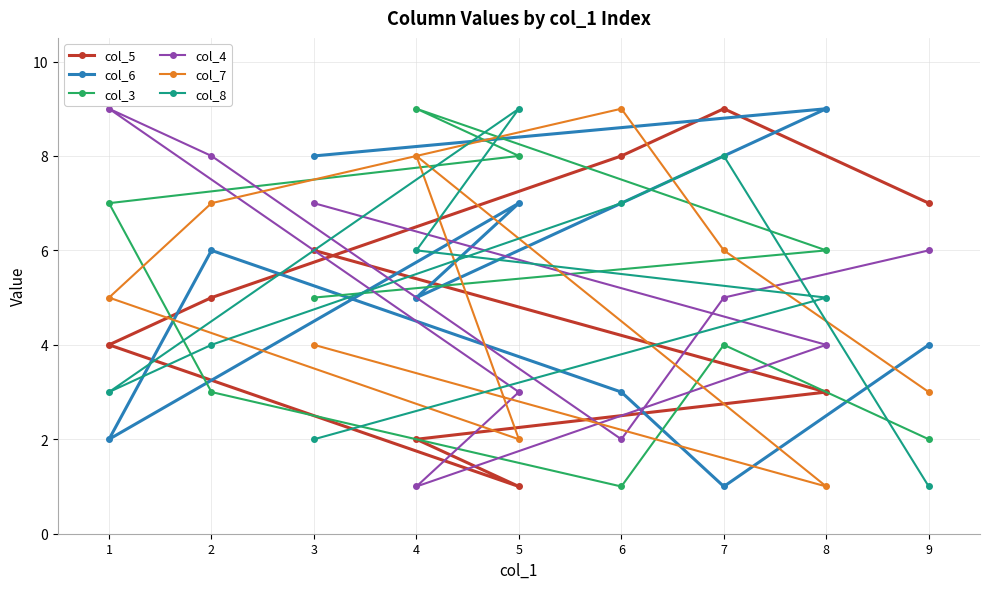

Between 3 and 7, which series saw the biggest shift?

col_6